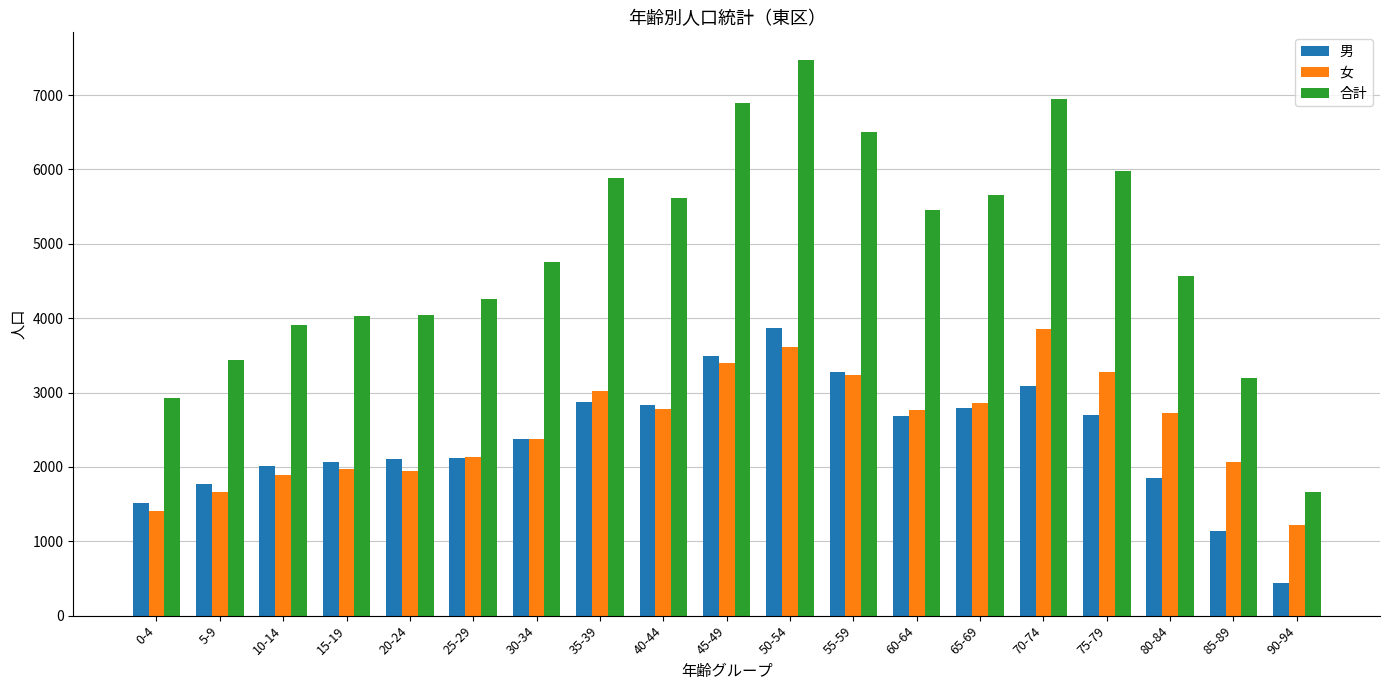

The 女 series shows 3274 at 75-79. True or false?

True